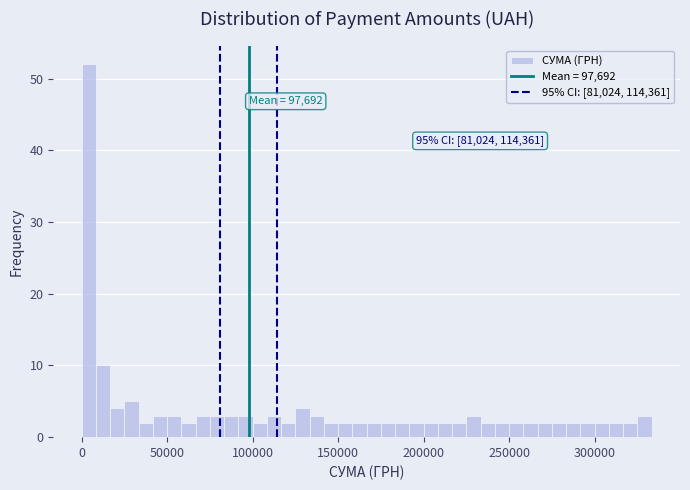

Read against the x-axis, roughly where is the centre of the tallest bar?

5000